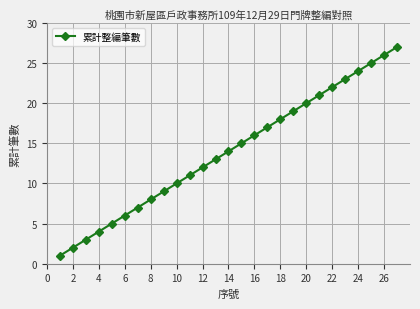

True or false: the data has more than 0 interior local peaks.

False